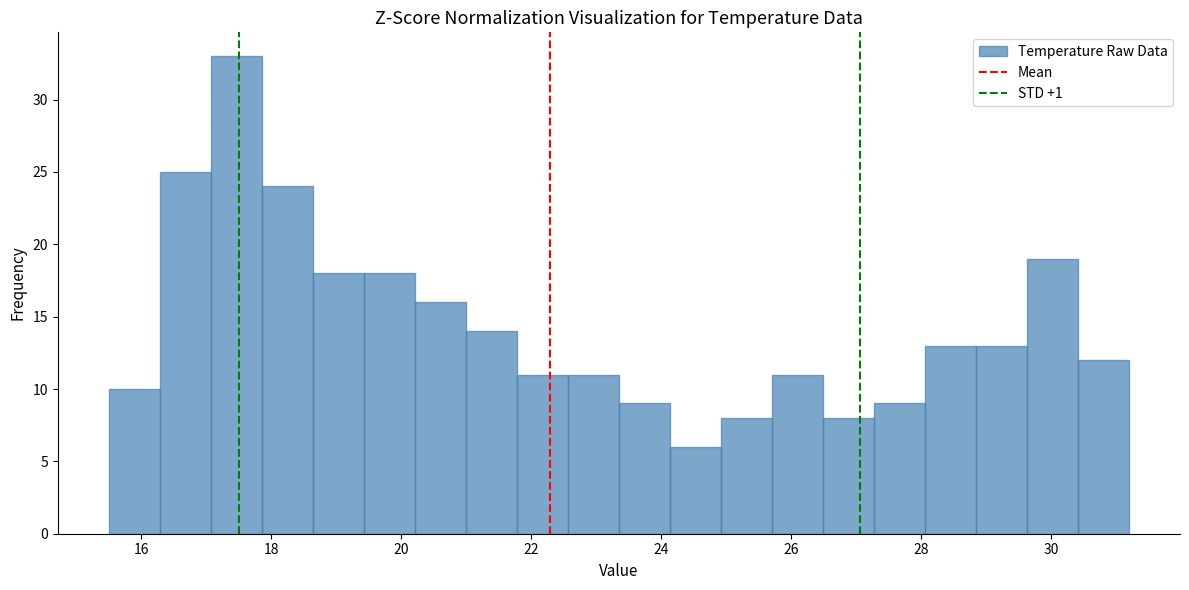

Around what value on the x-axis is the tallest bar? Give the approximate position of its centre, as read against the axis.

17.4